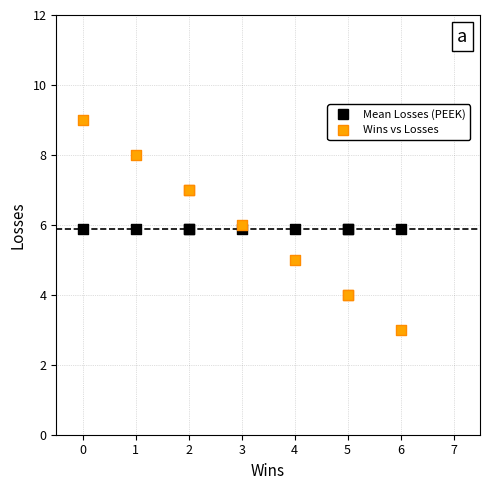

Which series reaches the minimum Y coordinate?

Wins vs Losses